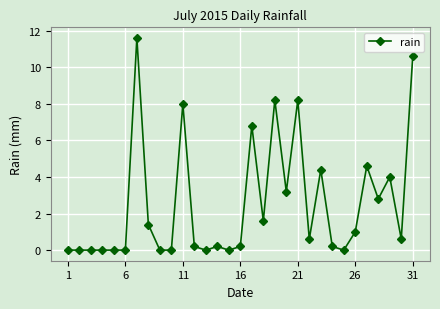

What is the value of the 11th point from the left?

8.0